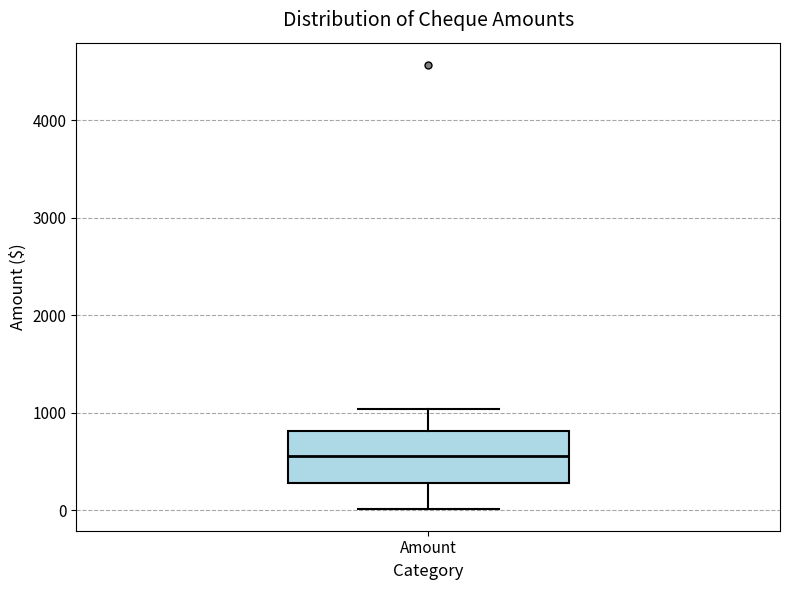

Read this box plot against the y-axis: the position of the median line, the range covered by the box, and the ends of both whiskers. The values are not printed on the chart, so give them approximately, as read against the axis.

median 600, box 300 to 800, whiskers 0 to 1000